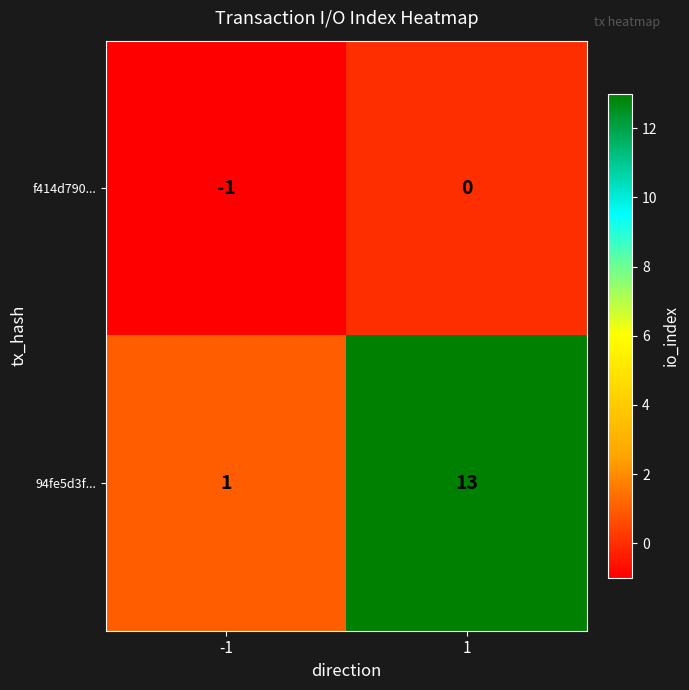

True or false: 94fe5d3f... has a value of 4 at 1.

False